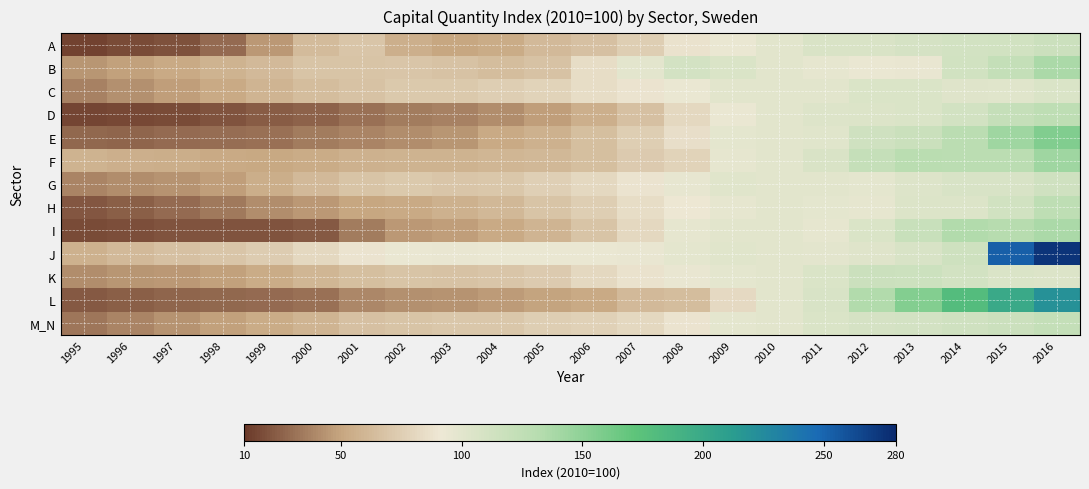

Count the number of categories in the chart.

22